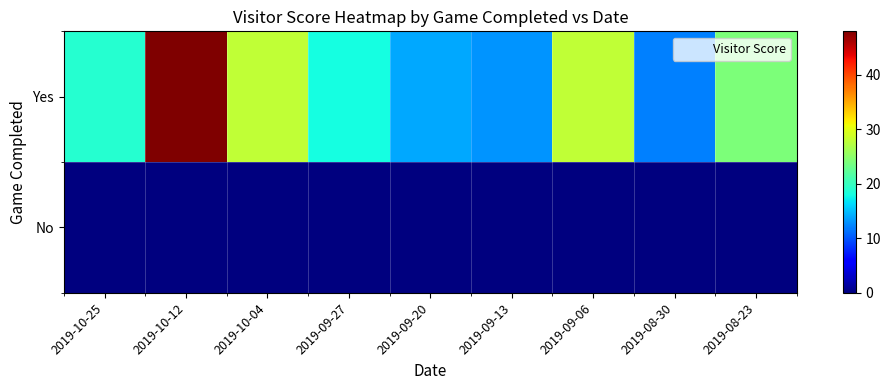

How many categories are shown in the chart?

9